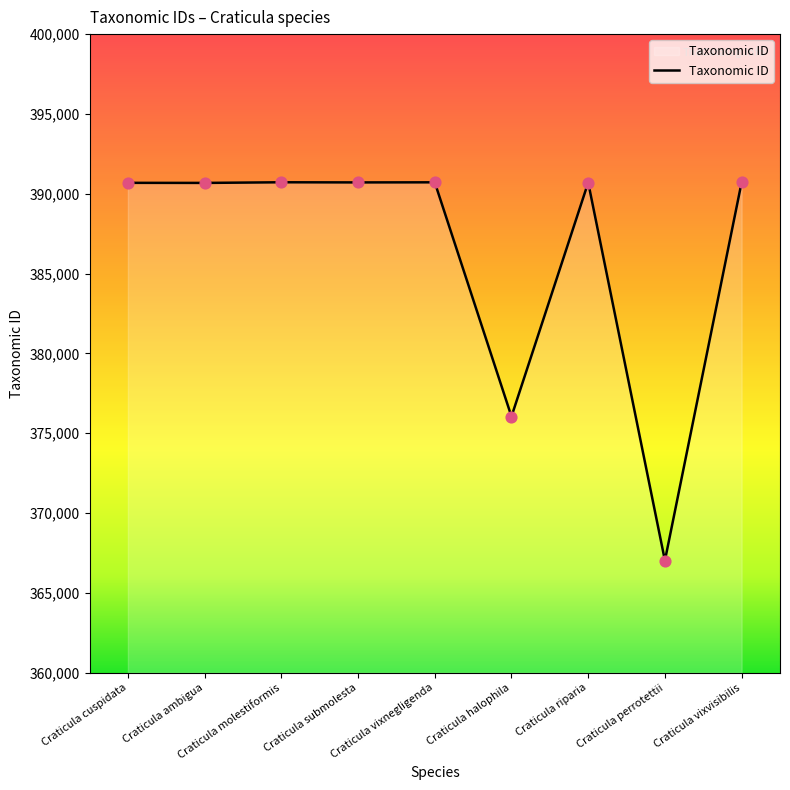

What is the ratio of the value at Craticula submolesta to the value at Craticula cuspidata?

1.0